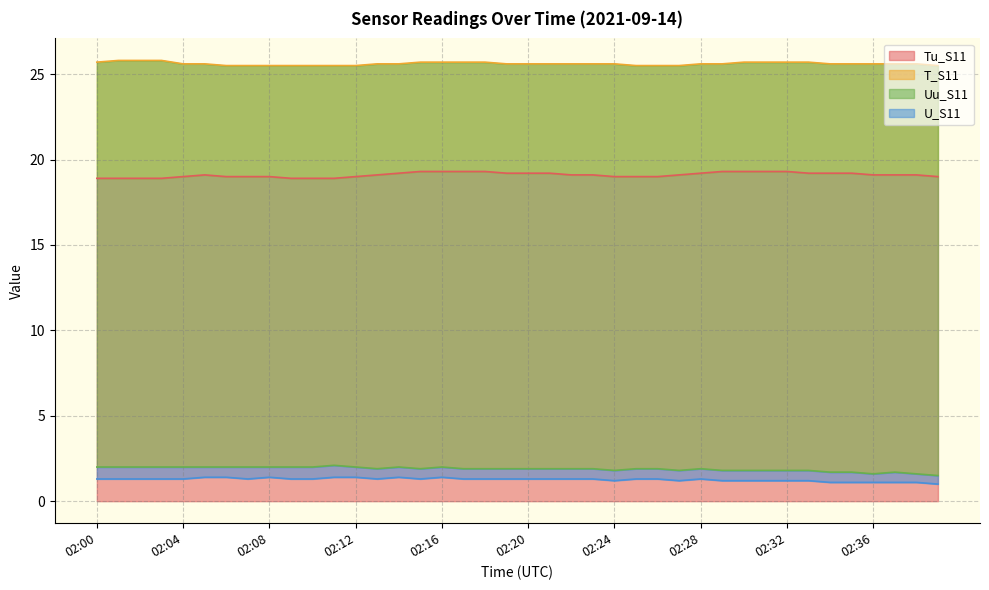

What is the average value of the Uu_S11 series?

1.9